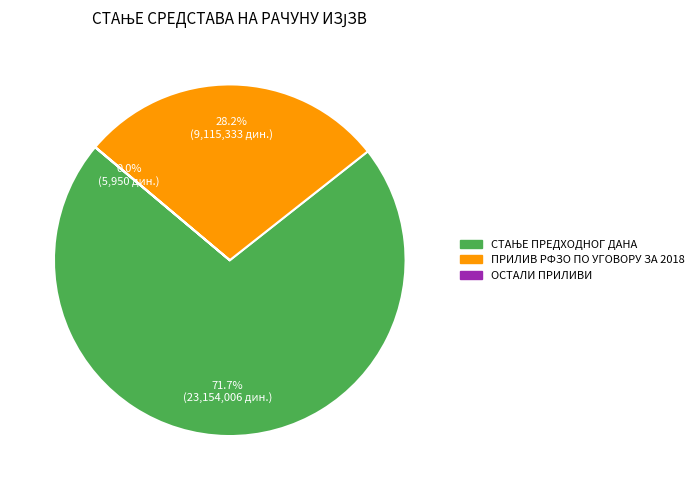

Does any single category account for the majority?

Yes